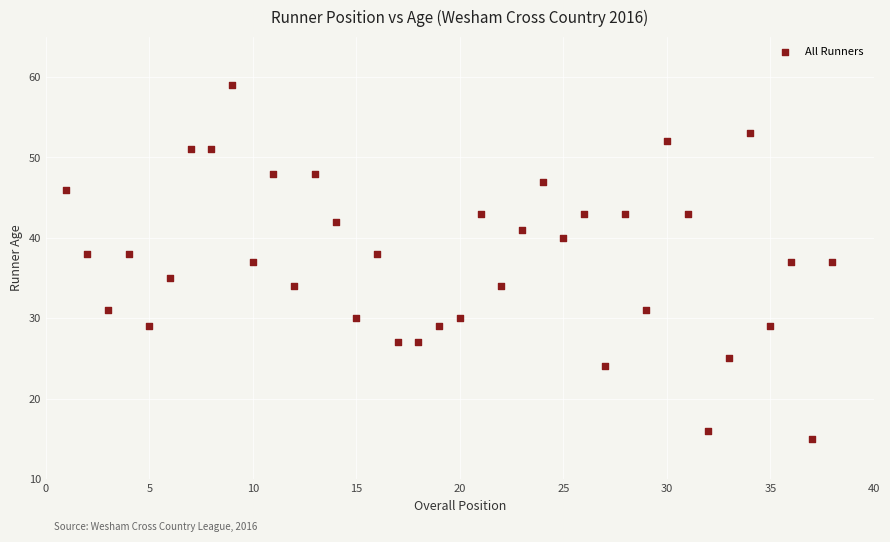

What is the range of X values (max minus min)?

37